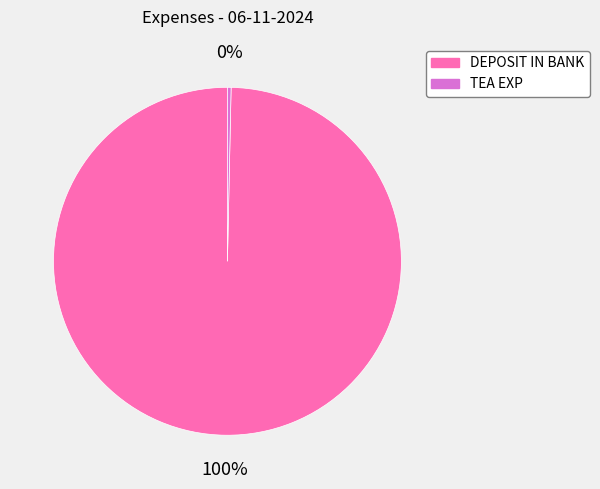

What is the largest slice in the pie chart?

DEPOSIT IN BANK